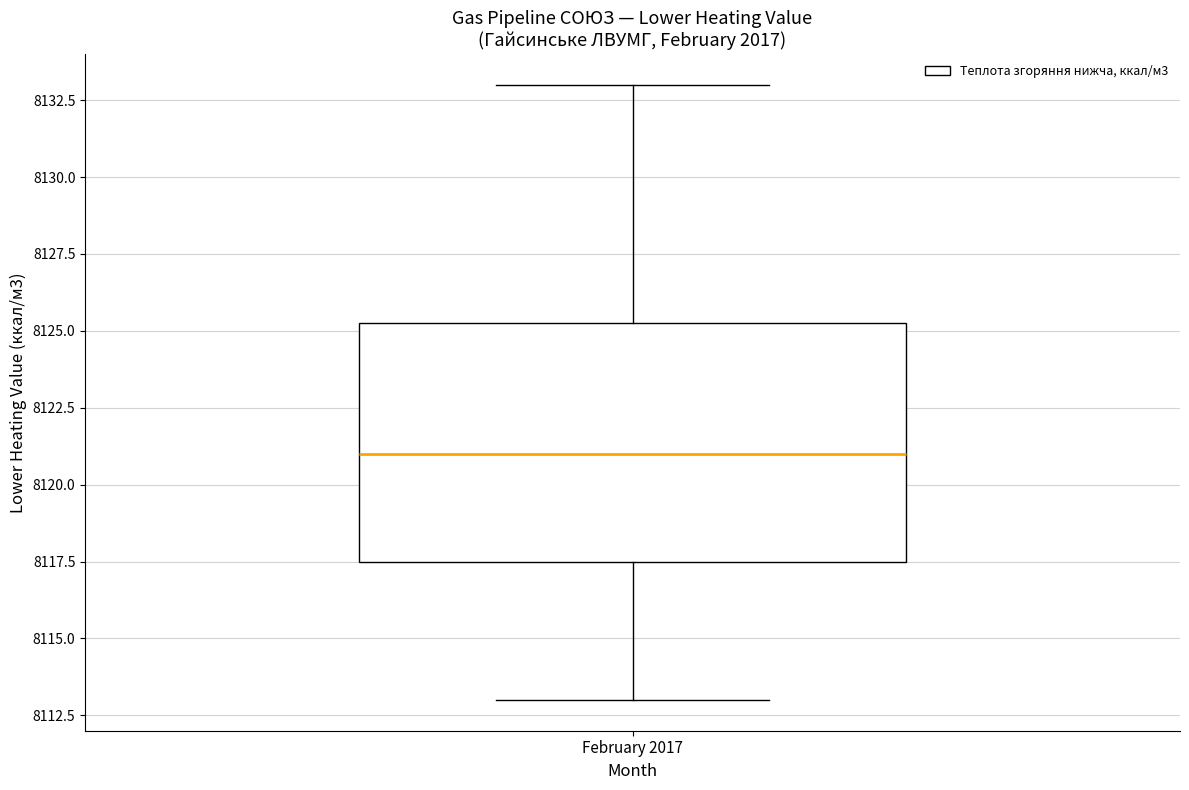

Read this box plot against the y-axis: the position of the median line, the range covered by the box, and the ends of both whiskers. The values are not printed on the chart, so give them approximately, as read against the axis.

median 8121.0, box 8117.5 to 8125.5, whiskers 8113.0 to 8133.0